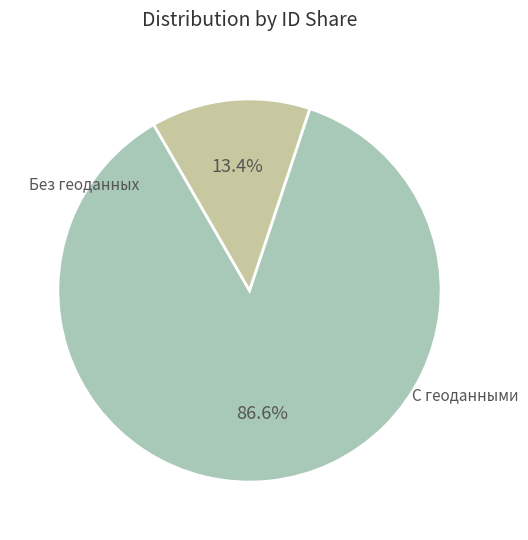

Does any single category account for the majority?

Yes